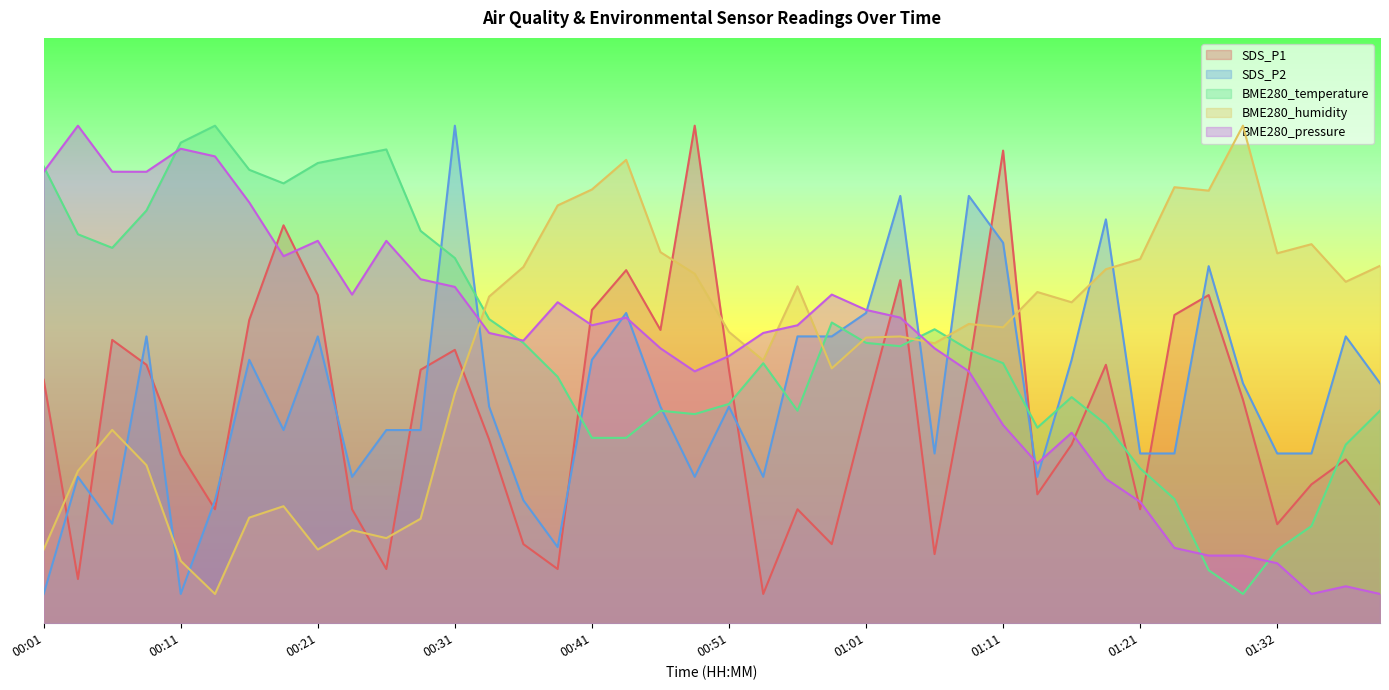

Where is SDS_P2 nearest to the value 45?

00:16